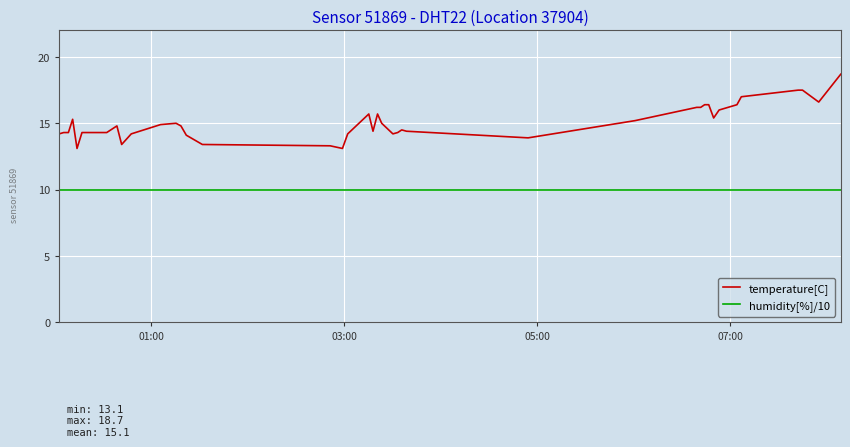

Which series has the largest total across all categories?

temperature[C]